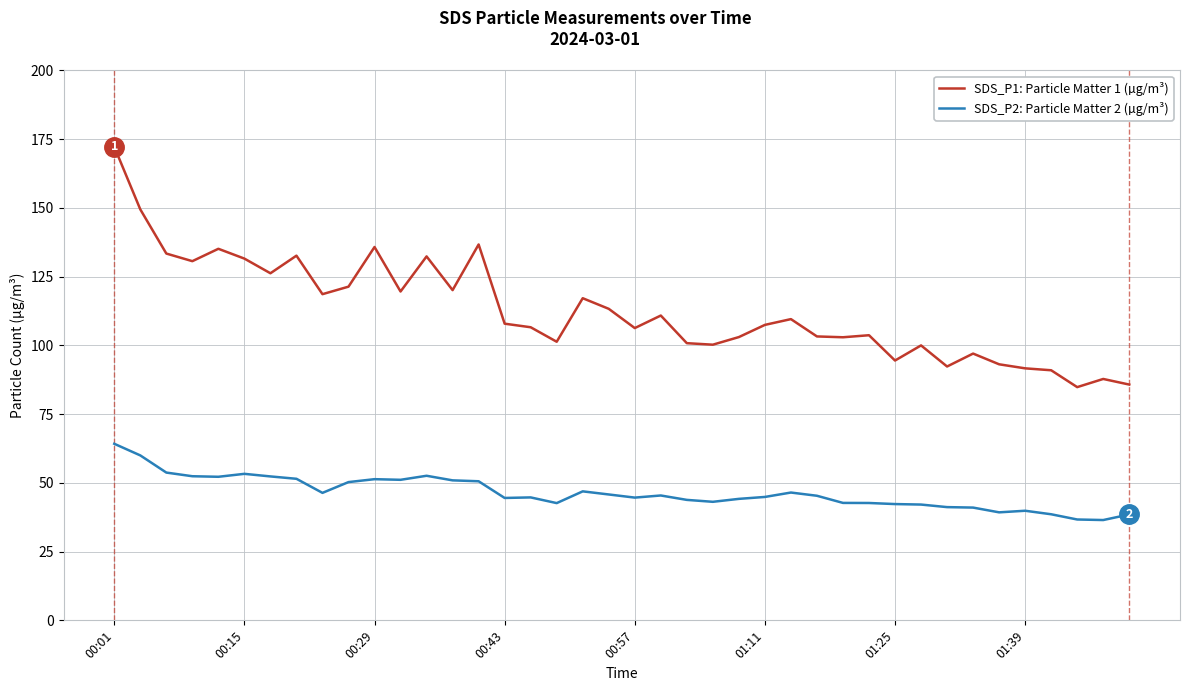

Rank the series by their average value, from lowest to highest.

SDS_P2: Particle Matter 2 (µg/m³), SDS_P1: Particle Matter 1 (µg/m³)